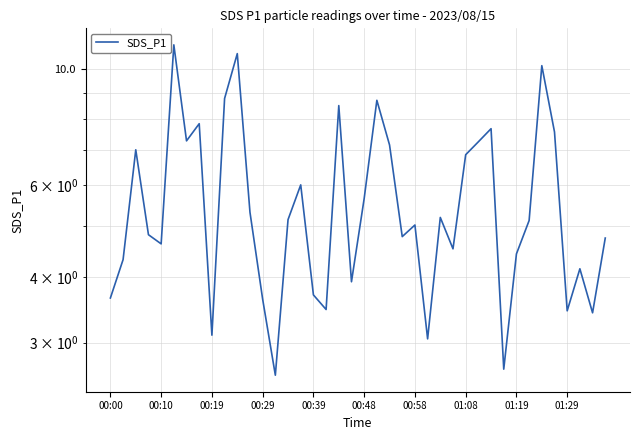

What is the value of the 23rd point from the left?

7.2